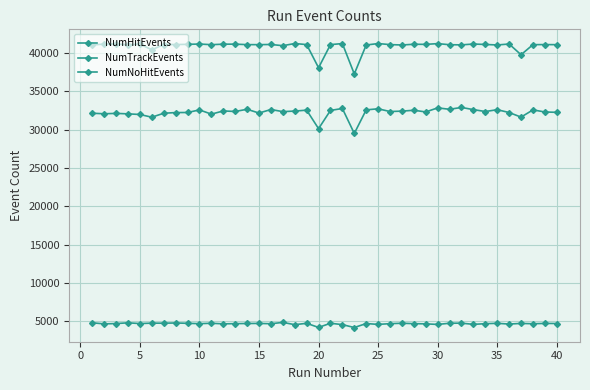

Does the chart have visible grid lines?

Yes